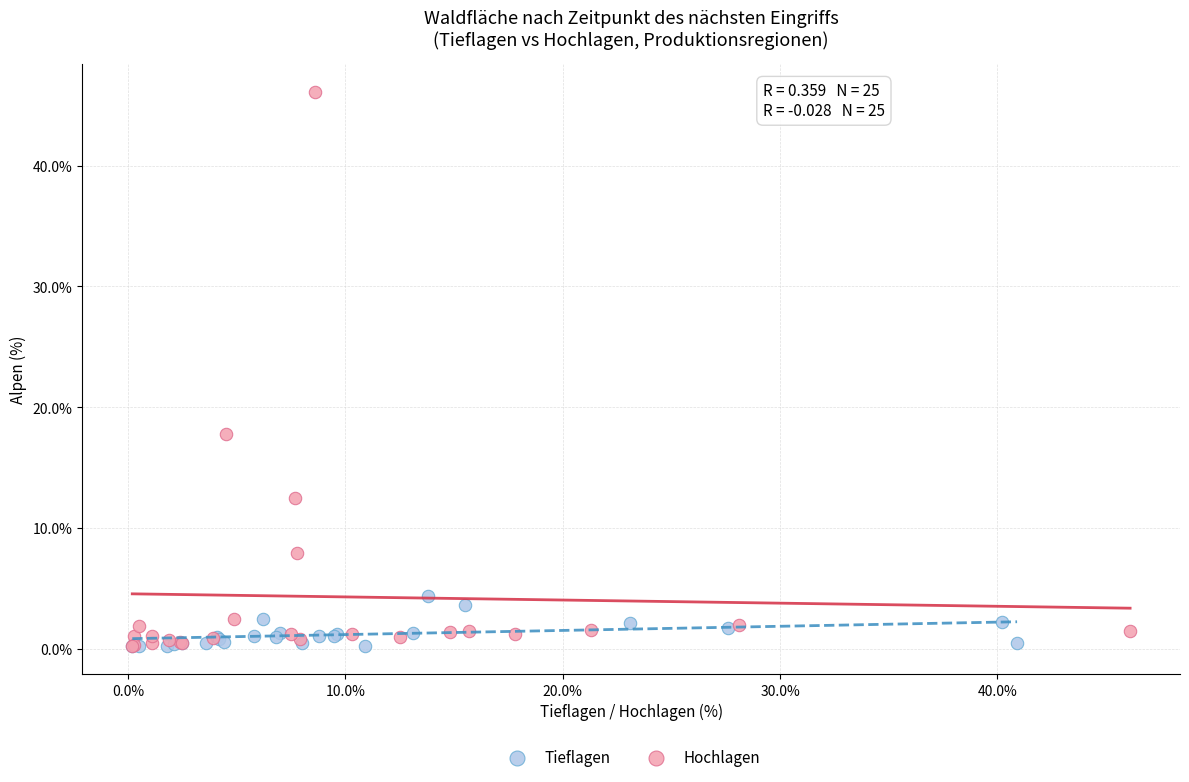

Which series reaches the maximum Y coordinate?

Hochlagen